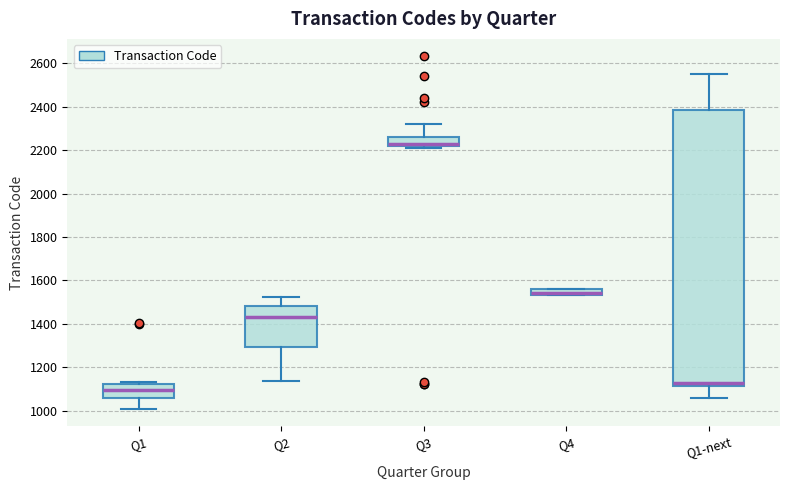

Comparing the boxes themselves (not the whiskers), which one is the tallest?

Q1-next